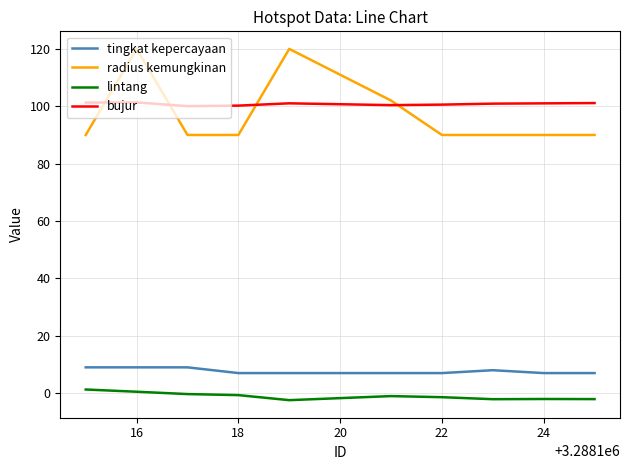

True or false: bujur and radius kemungkinan cross at least once.

True